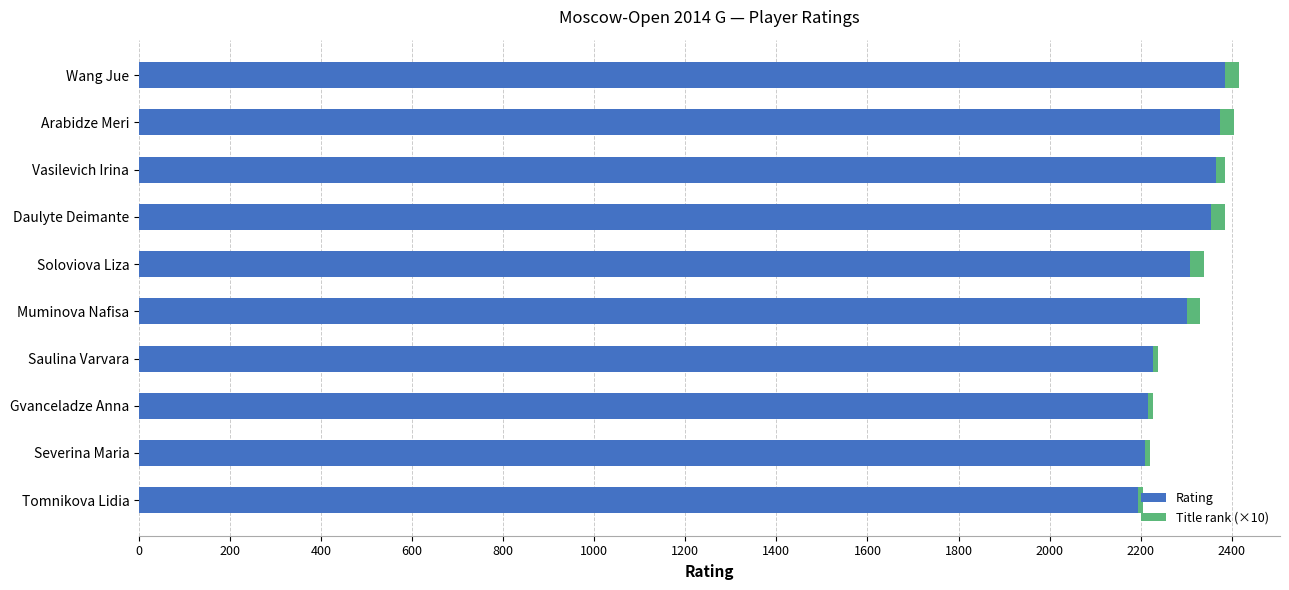

What are all the series names shown in the legend?

Rating, Title rank (×10)